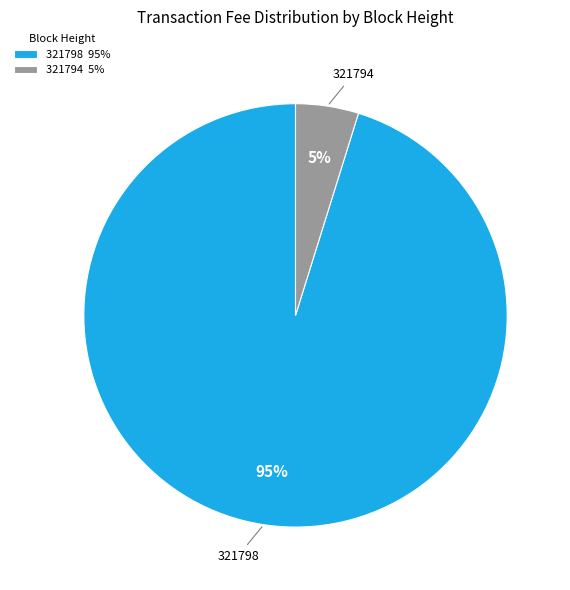

To the nearest percent, what portion does 321798 represent?

95%